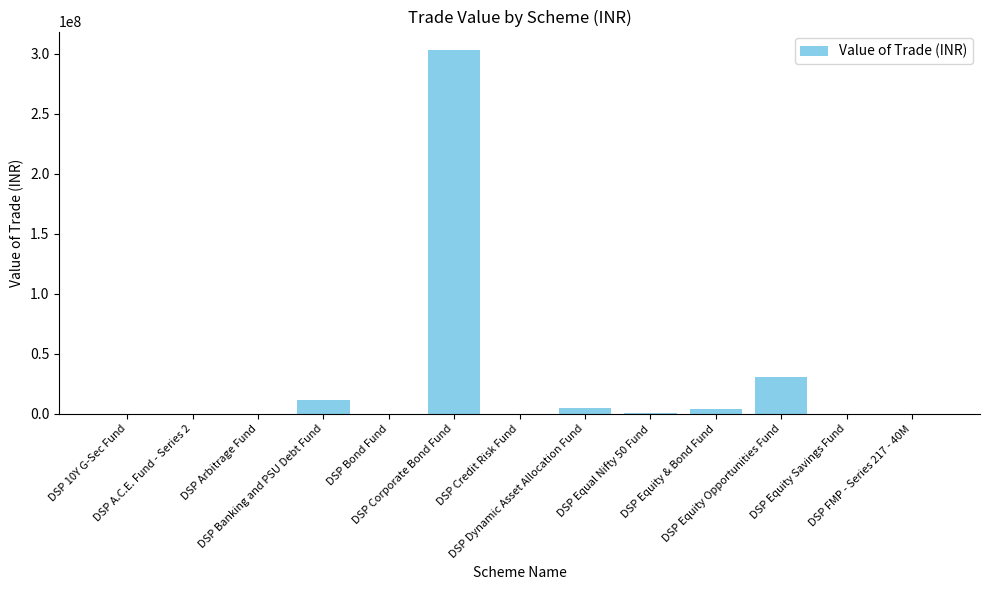

What is the average value?

27407631.8